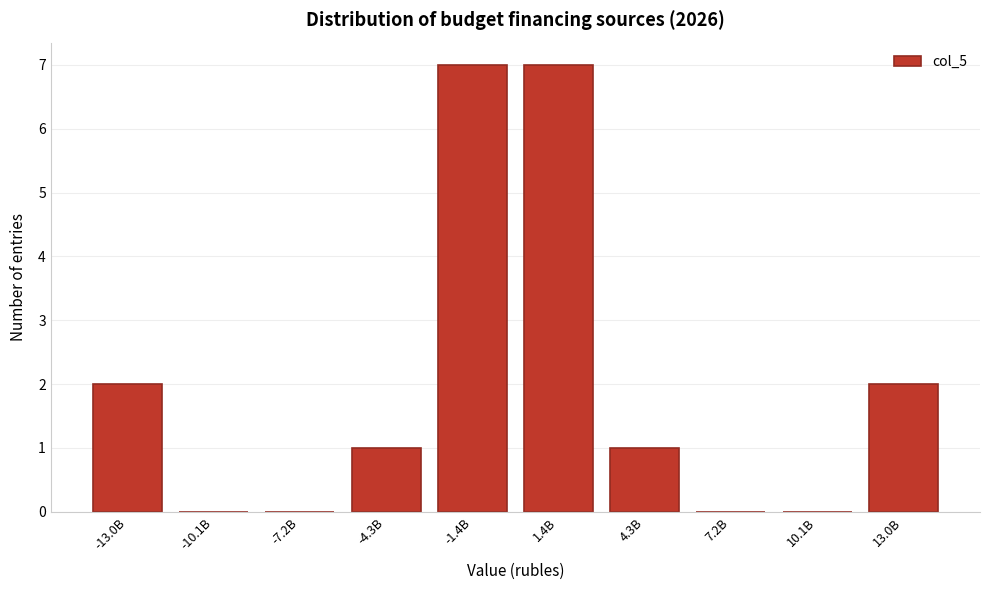

Reading right to left, list all the values displayed in this chart.

13.0B=2	10.1B=0	7.2B=0	4.3B=1	1.4B=7	-1.4B=7	-4.3B=1	-7.2B=0	-10.1B=0	-13.0B=2